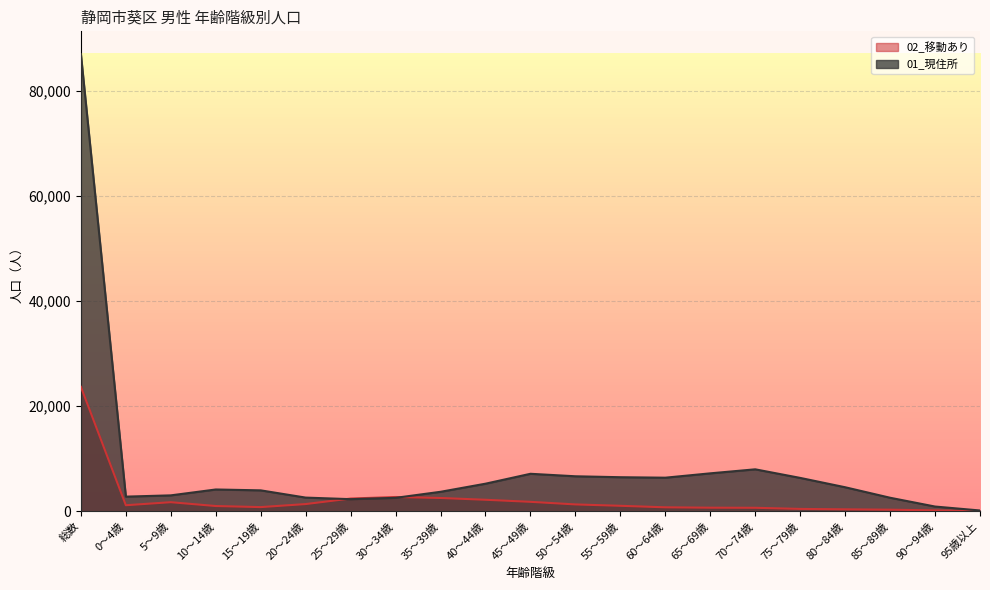

What is the difference between the highest and lowest values at 25～29歳?

118